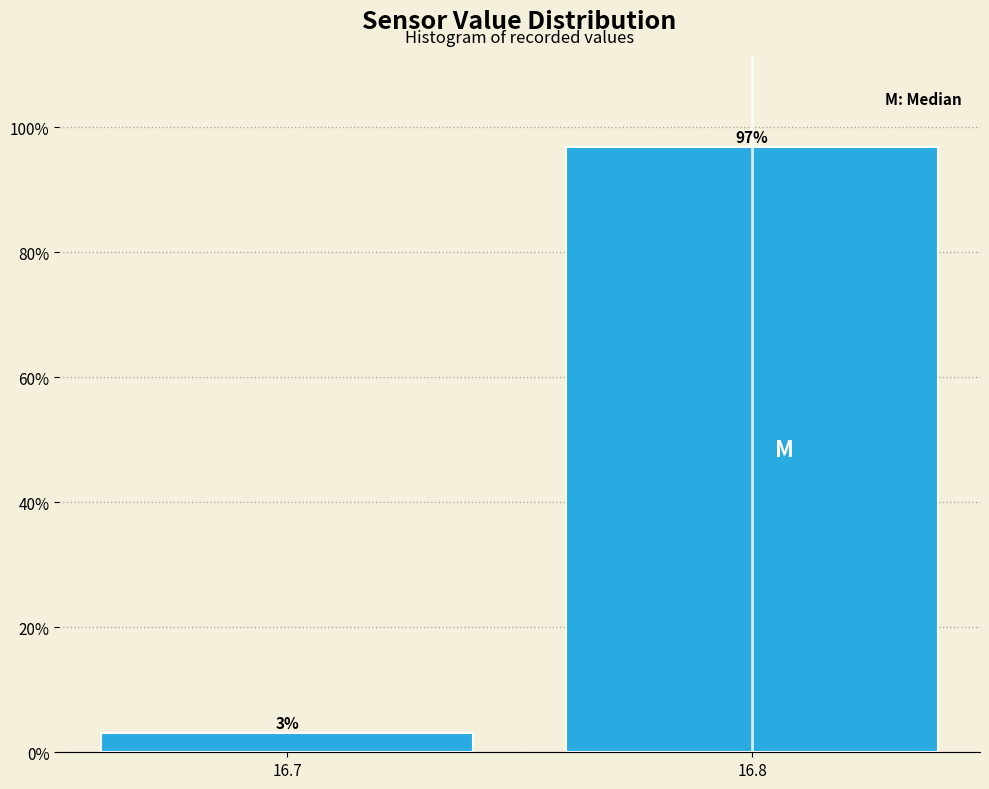

At which label does the data first exceed 96?

16.8